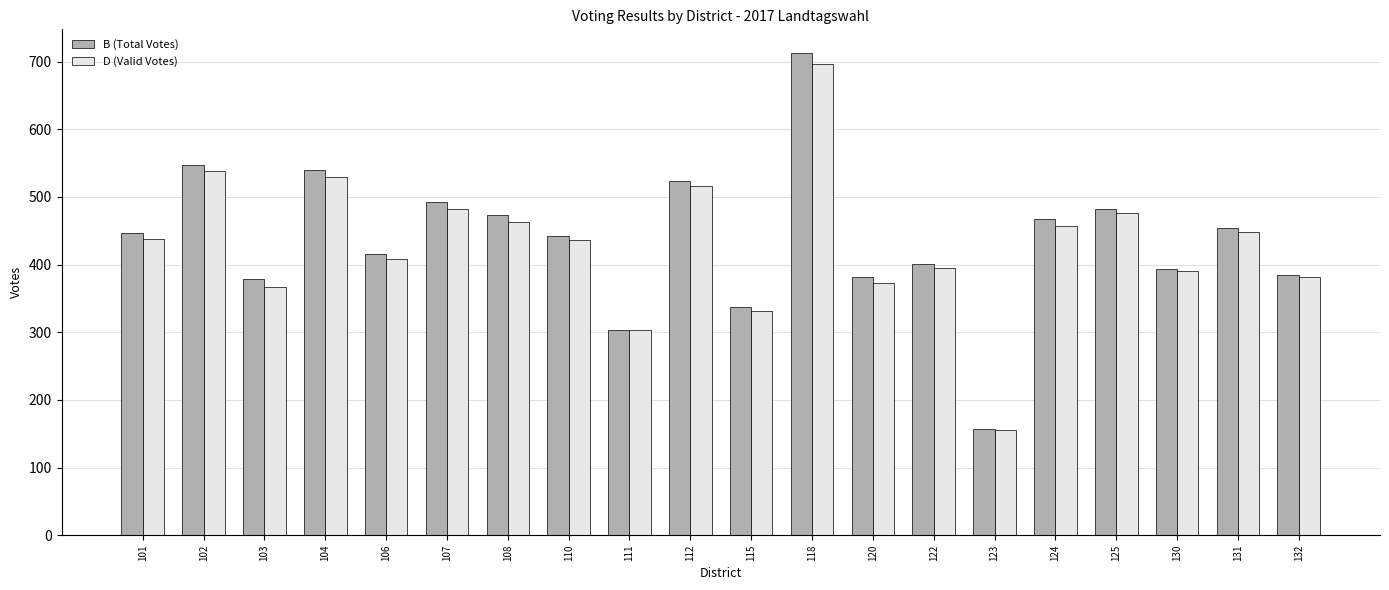

At 101, list the series in order from smallest to largest.

D (Valid Votes), B (Total Votes)